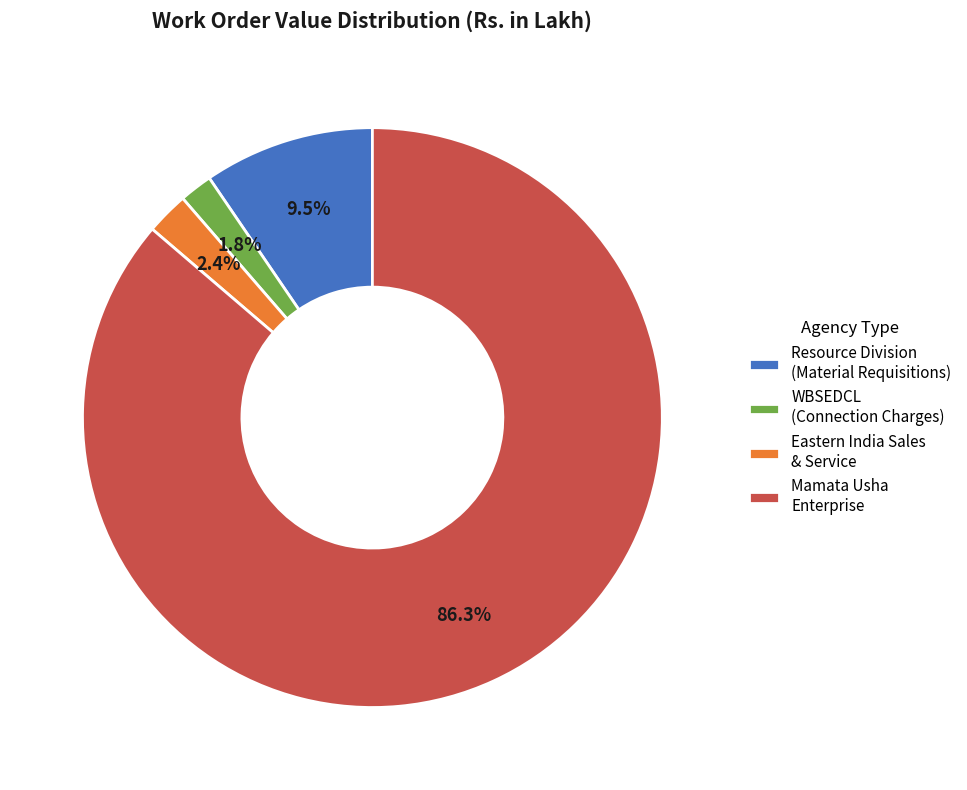

What is the largest slice in the pie chart?

Mamata Usha Enterprise